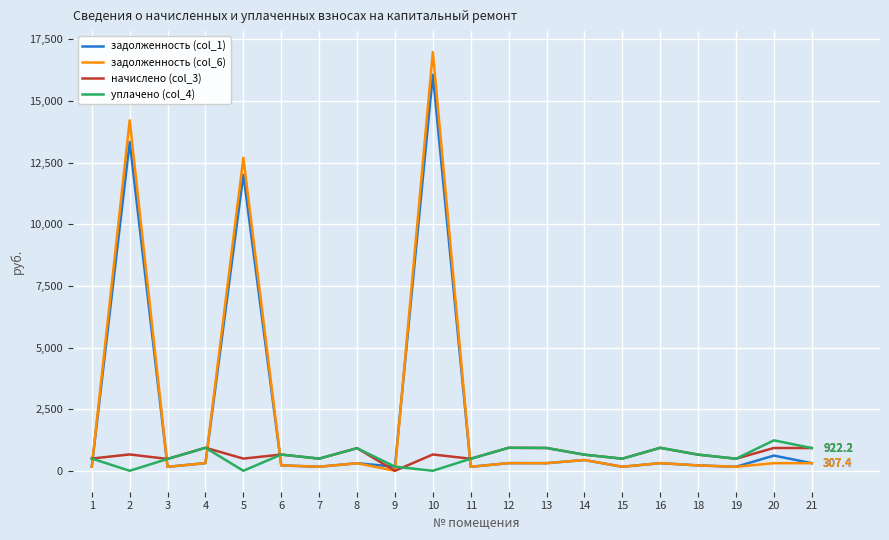

How many values in задолженность (col_6) are above zero?

19